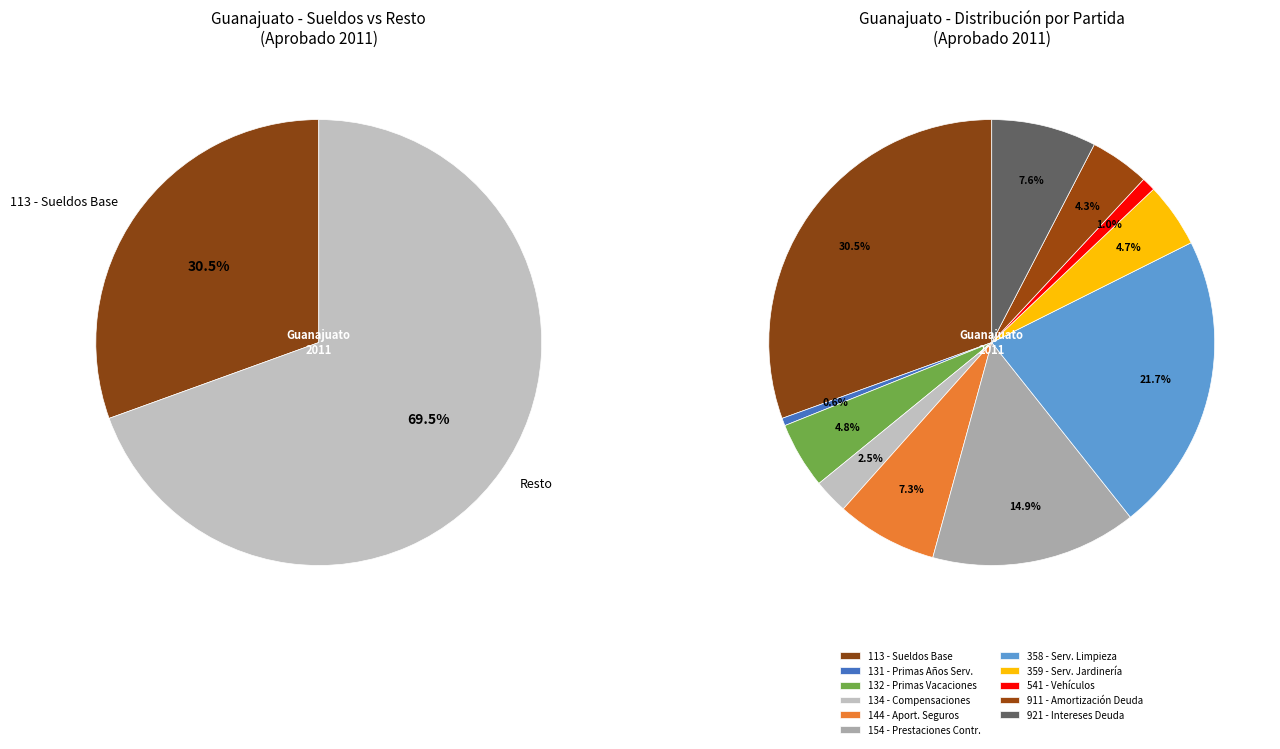

How many slices are in this pie chart?

11